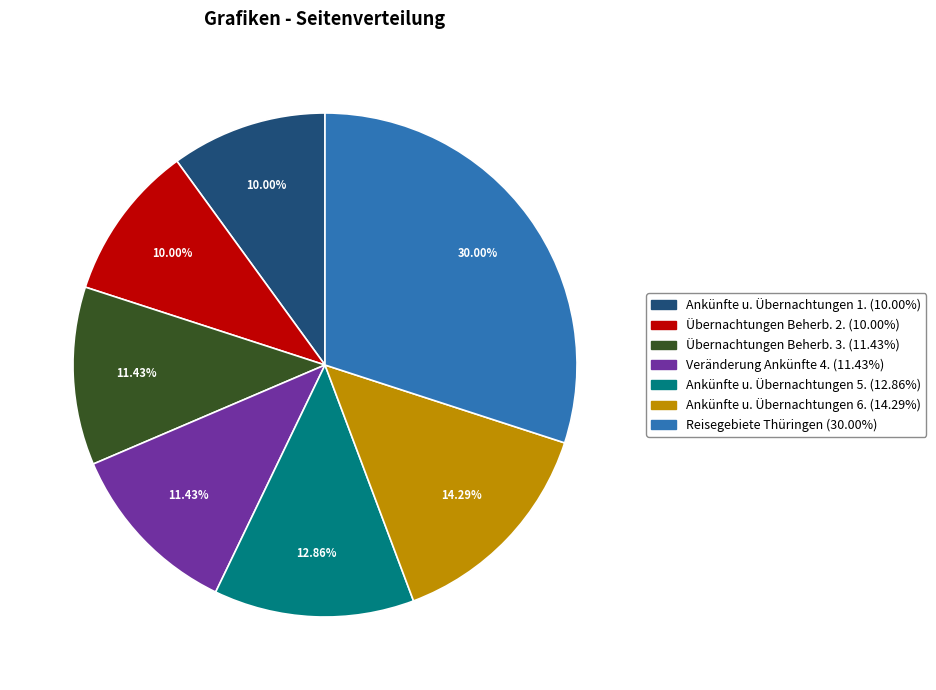

Between Ankünfte u. Übernachtungen 6. (14.29%) and Reisegebiete Thüringen (30.00%), which is larger?

Reisegebiete Thüringen (30.00%)